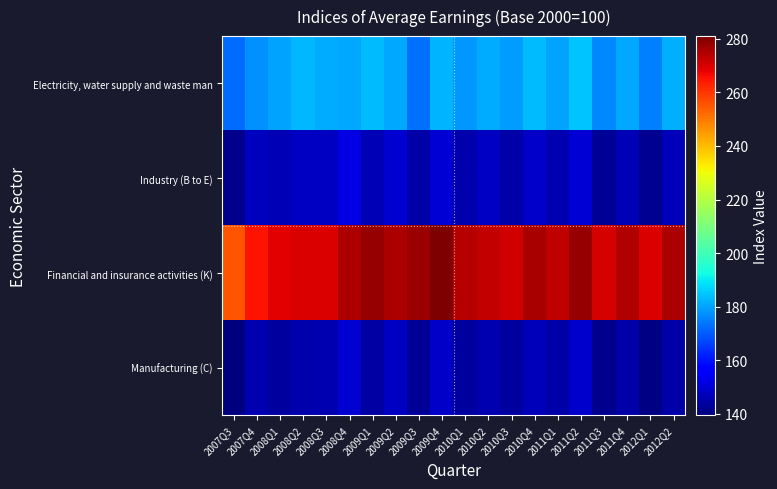

What is the smallest value displayed?

139.5